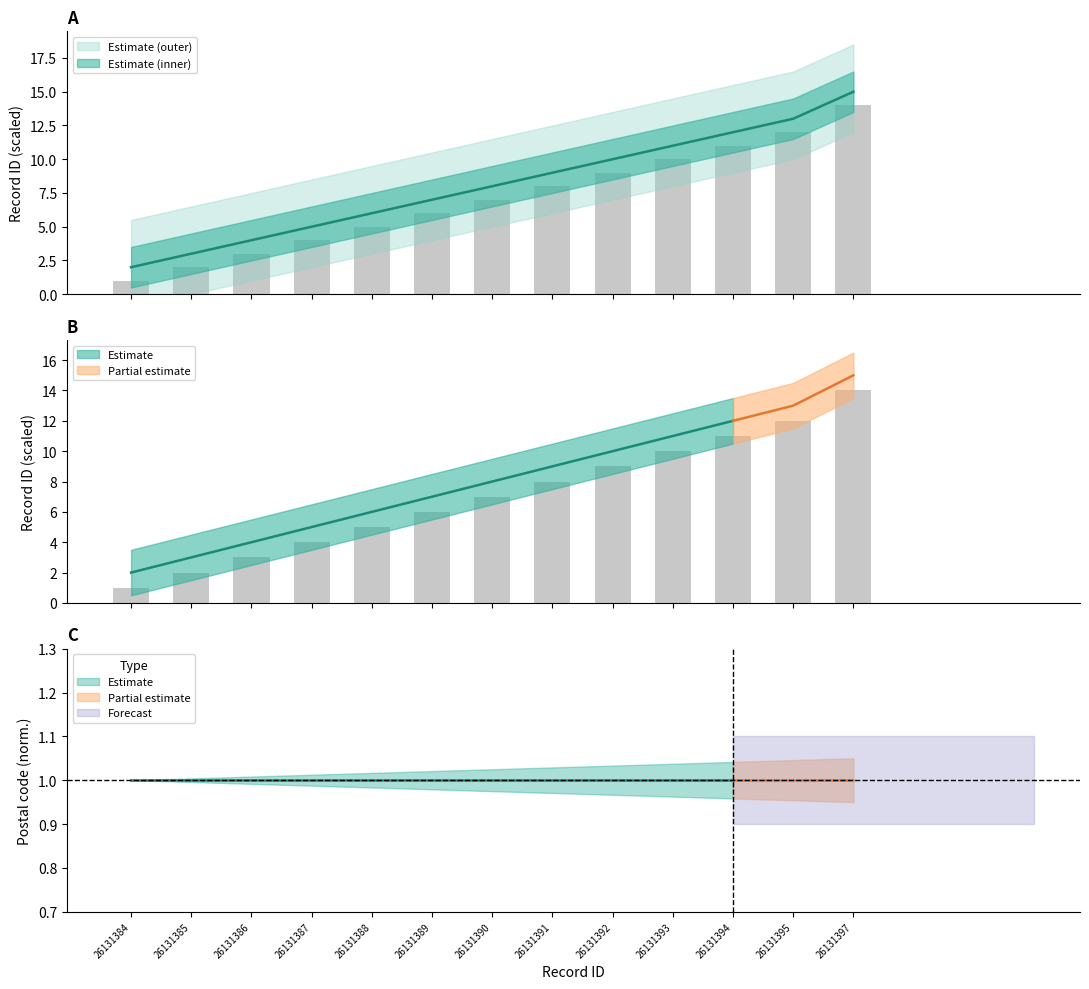

What is the sum of all ID_mid values?

92